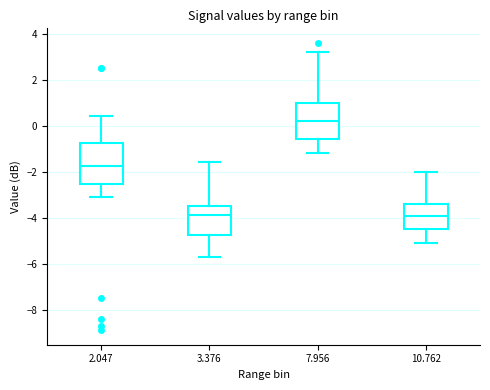

Where does the upper whisker of the box at x = 2.047 end on the y-axis? The values are not printed on the chart, so give them approximately, as read against the axis.

0.4